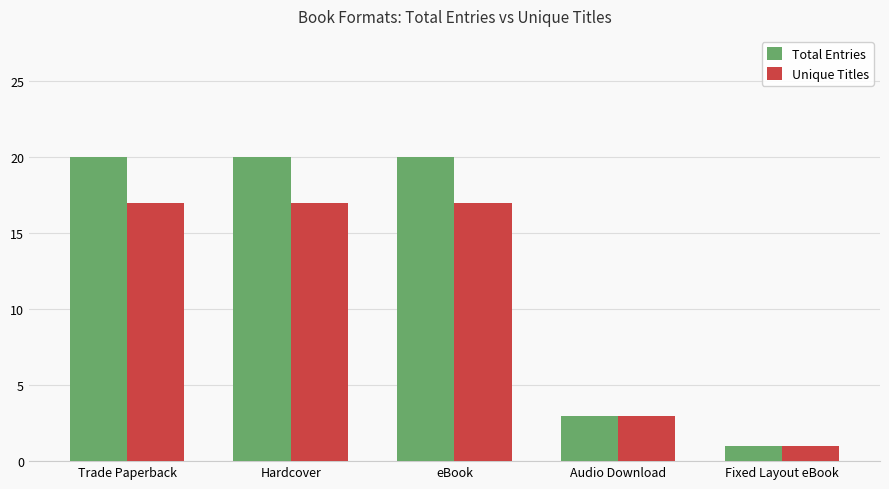

What is the highest value of the Unique Titles series?

17